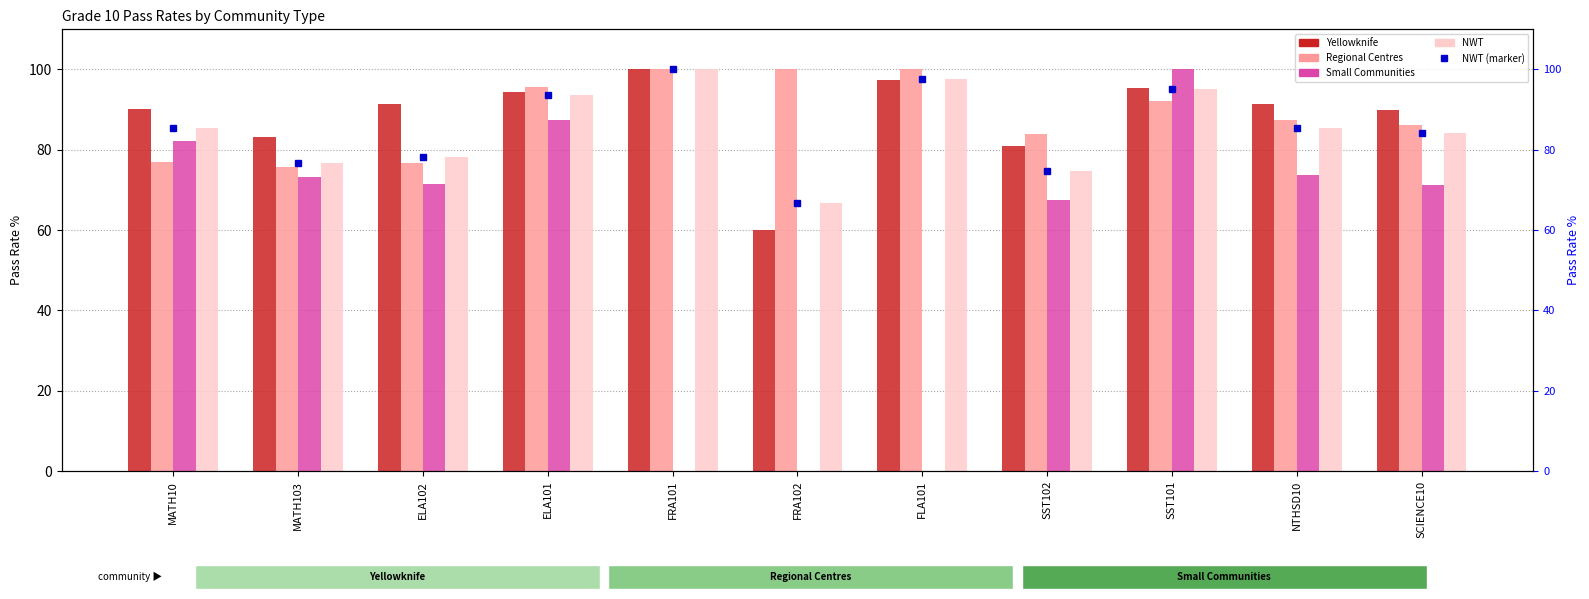

Is it true that NWT (marker) equals 42.1 at MATH103?

False